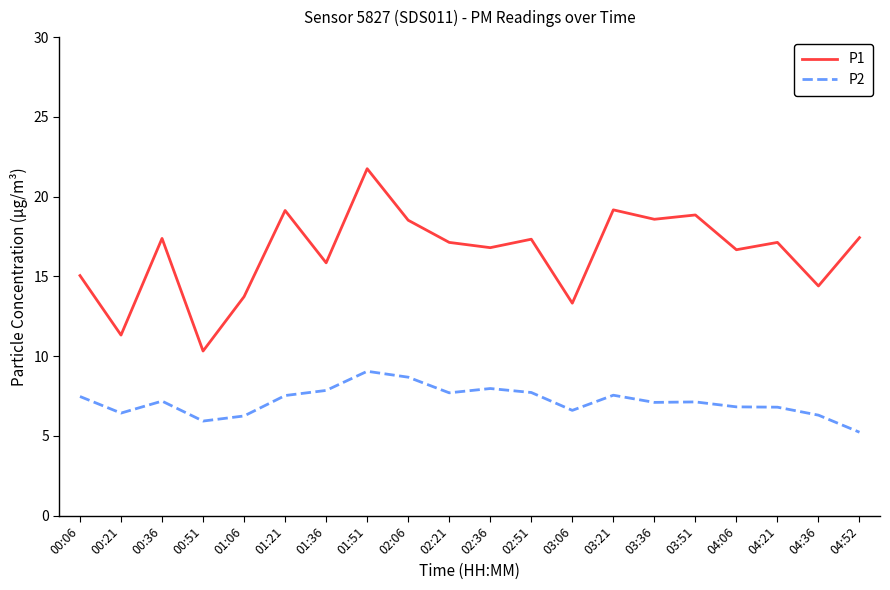

What is the total value across all series at 03:21?

26.7